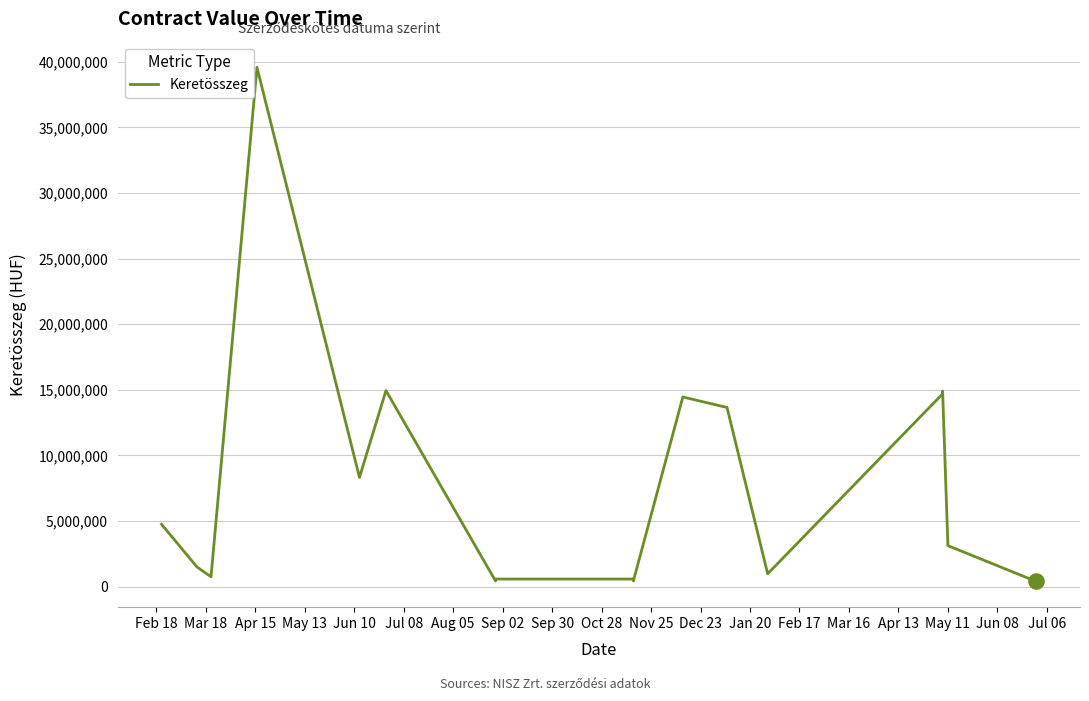

Between Dec 23 and Jun 10, which is larger?

Dec 23